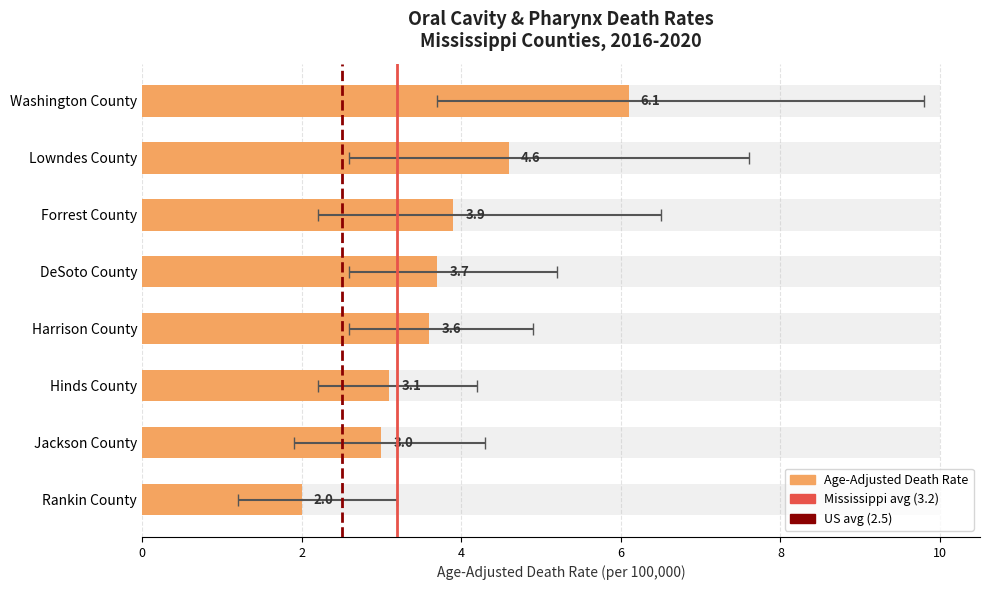

The value of Age-Adjusted Death Rate at DeSoto County is 3.7. True or false?

True